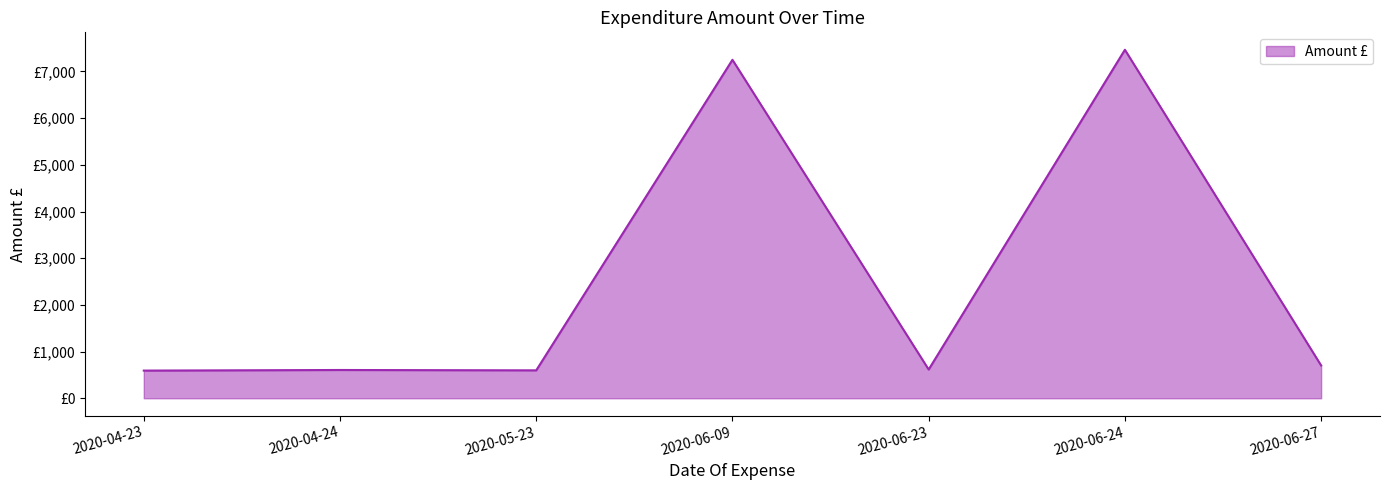

What is the ratio of the value at 2020-06-27 to the value at 2020-06-24?

0.1